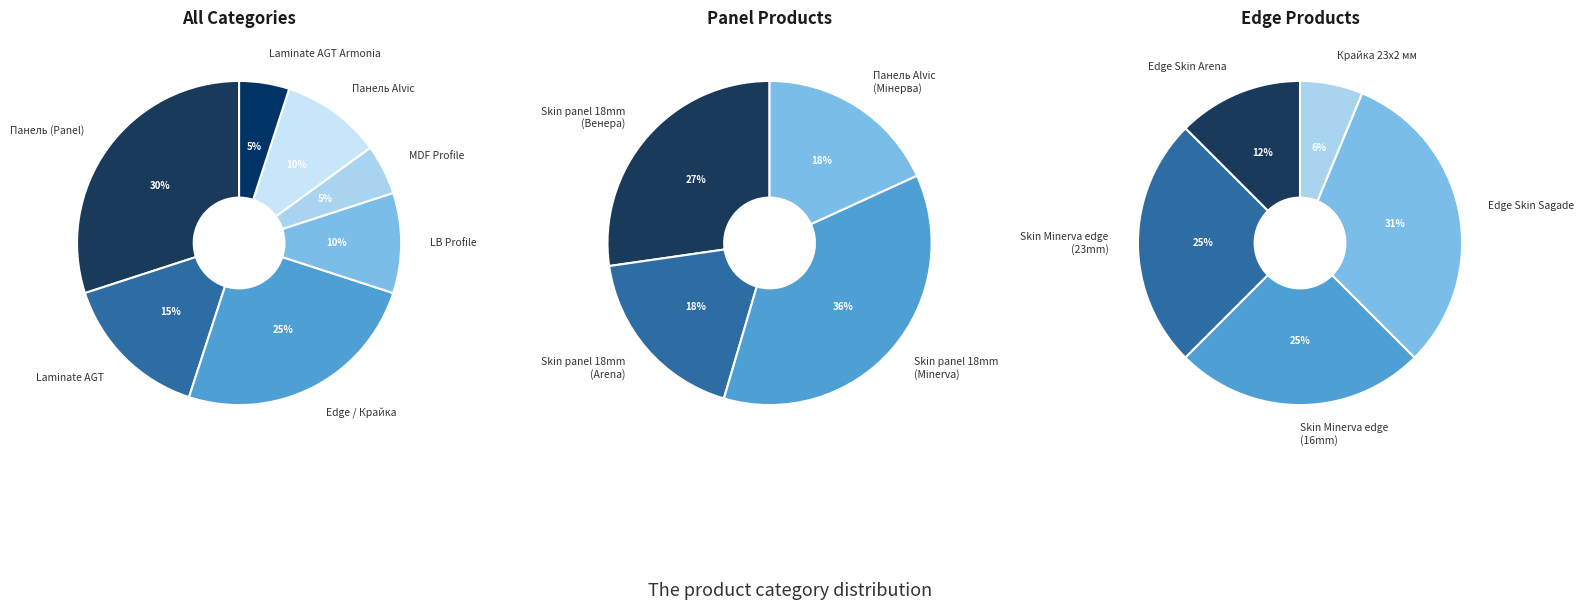

Is there any slice that represents more than half of the pie?

No